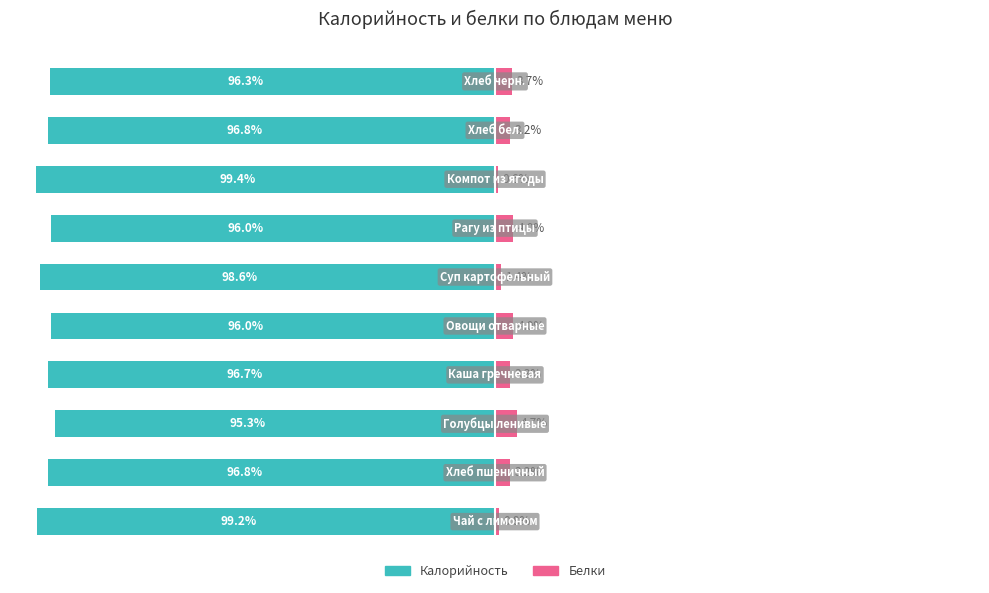

Which series changed the most between 50 and 75?

Калорийность